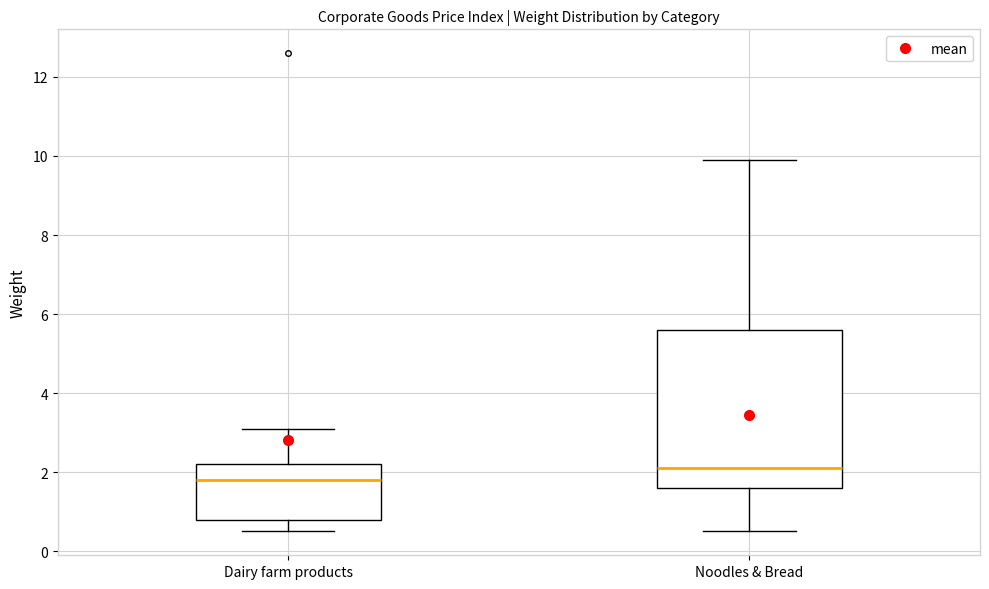

Reading left to right, transcribe this box plot: for each box, give where its median line is, the range the box spans, and where its two whiskers end, as read against the y-axis. The values are not printed on the chart, so give them approximately, as read against the axis.

Dairy farm products: median 1.8, box 0.8 to 2.2, whiskers 0.6 to 3.2
Noodles & Bread: median 2.2, box 1.6 to 5.6, whiskers 0.6 to 10.0